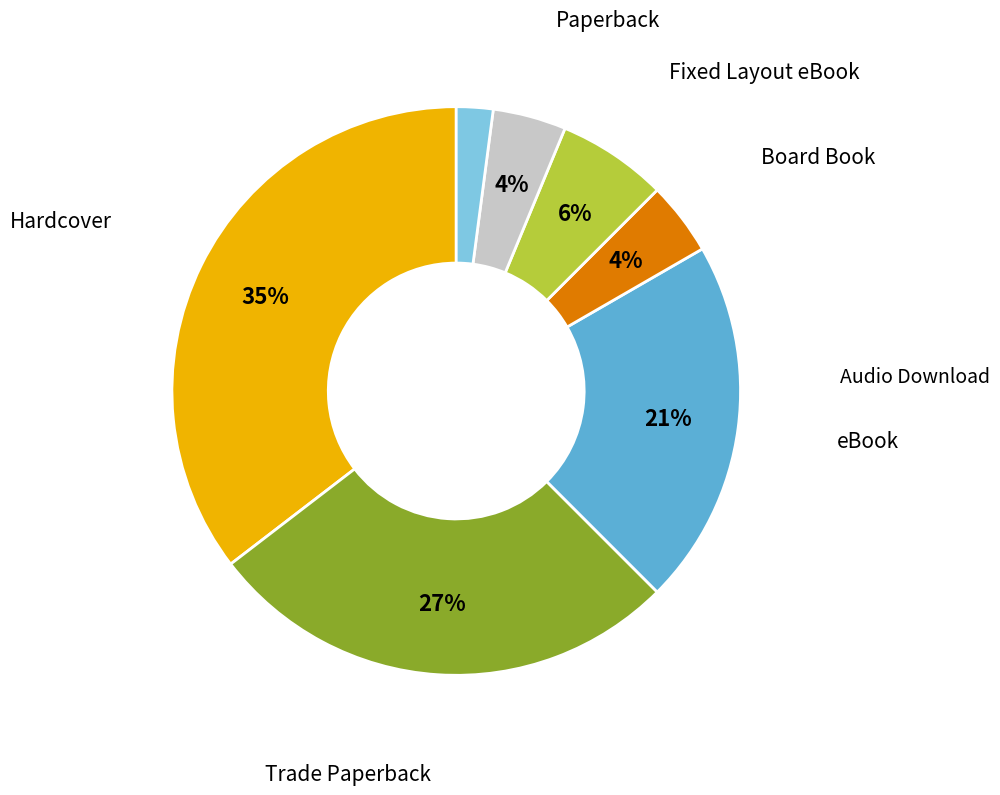

How many slices are in this pie chart?

7